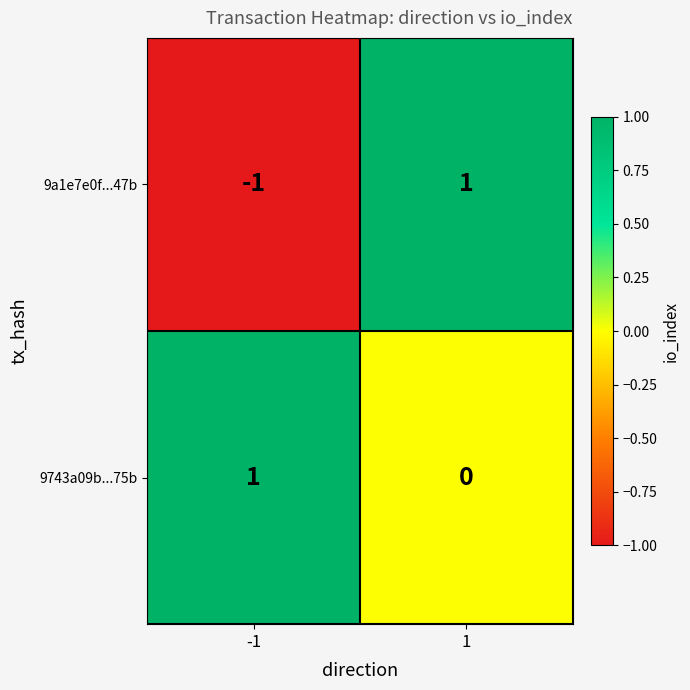

Between -1 and 1, which series saw the biggest shift?

9a1e7e0f...47b